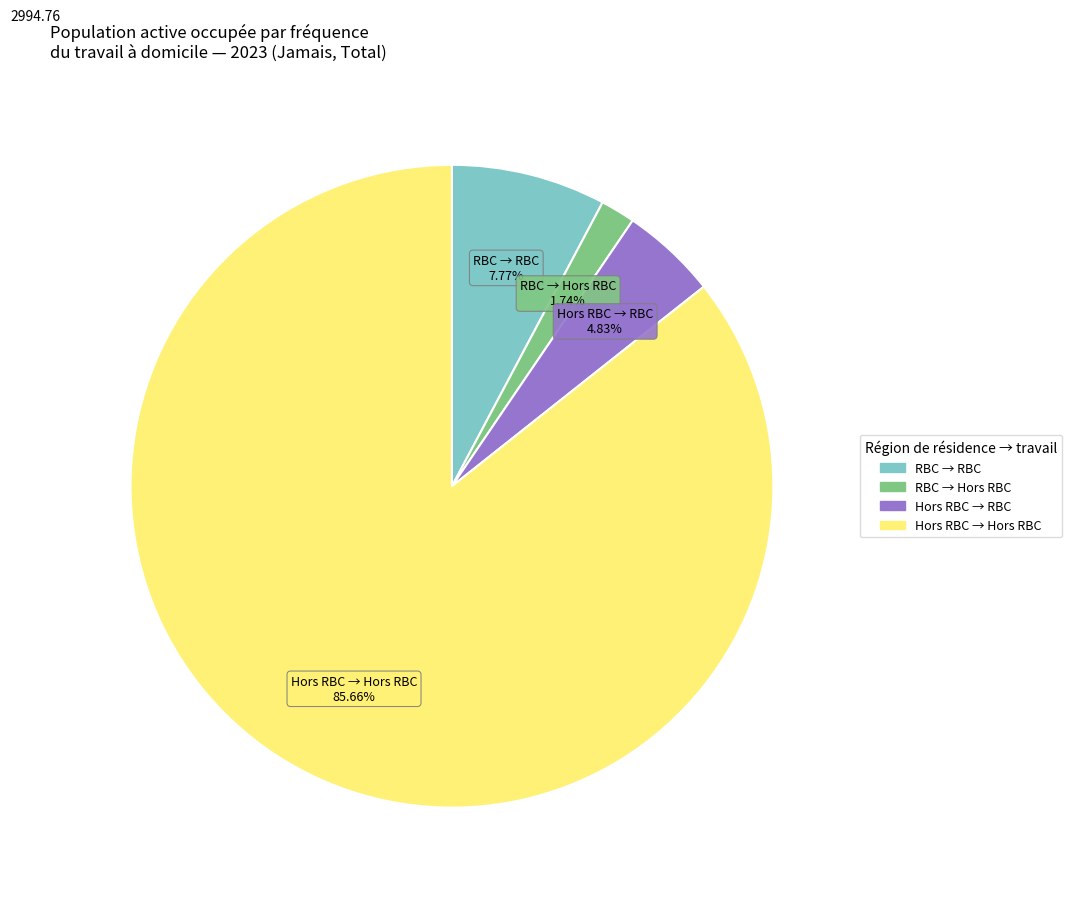

Is there a majority slice in this chart?

Yes